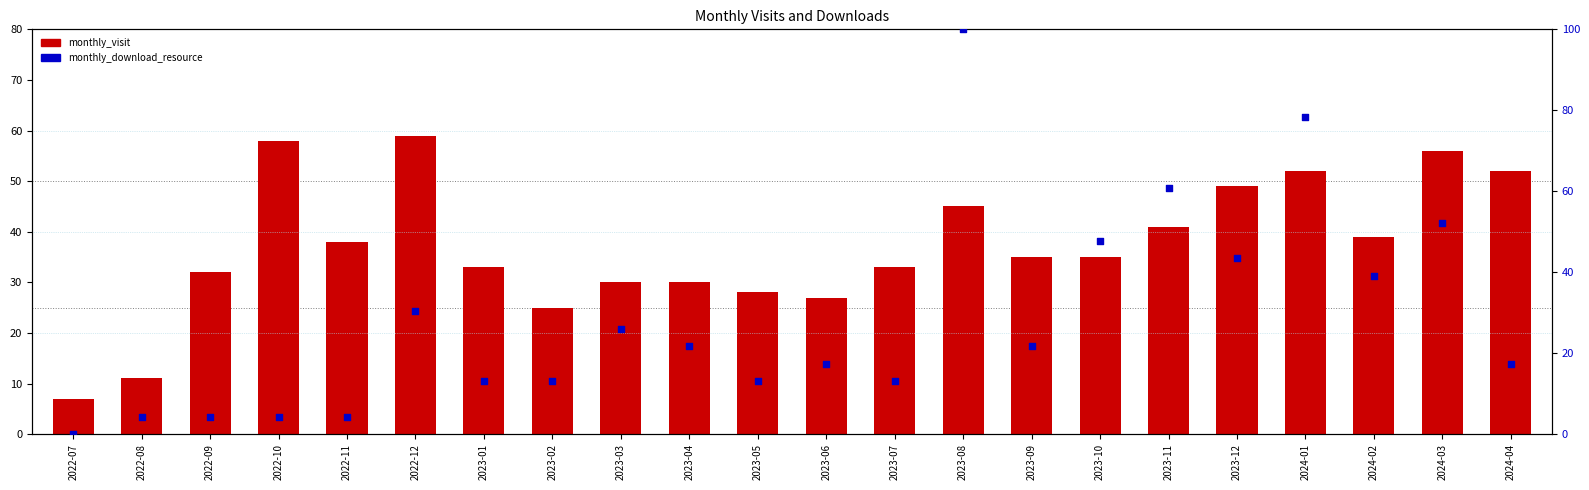

What are all the series names shown in the legend?

monthly_visit, monthly_download_resource